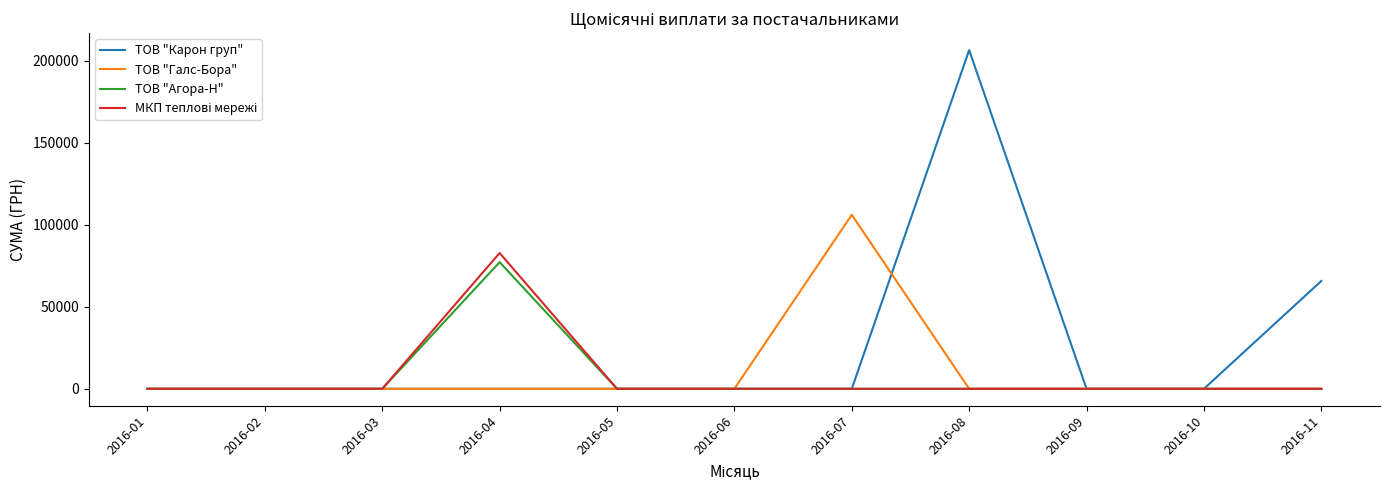

What is the difference between the maximum and minimum values in the ТОВ "Галс-Бора" series?

106147.3